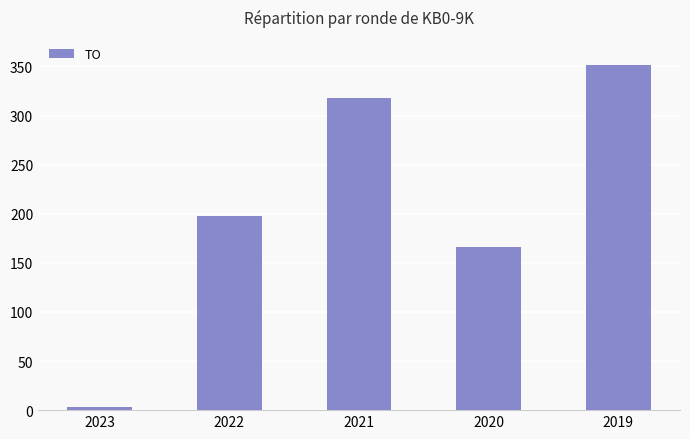

Does the chart contain any negative values?

No